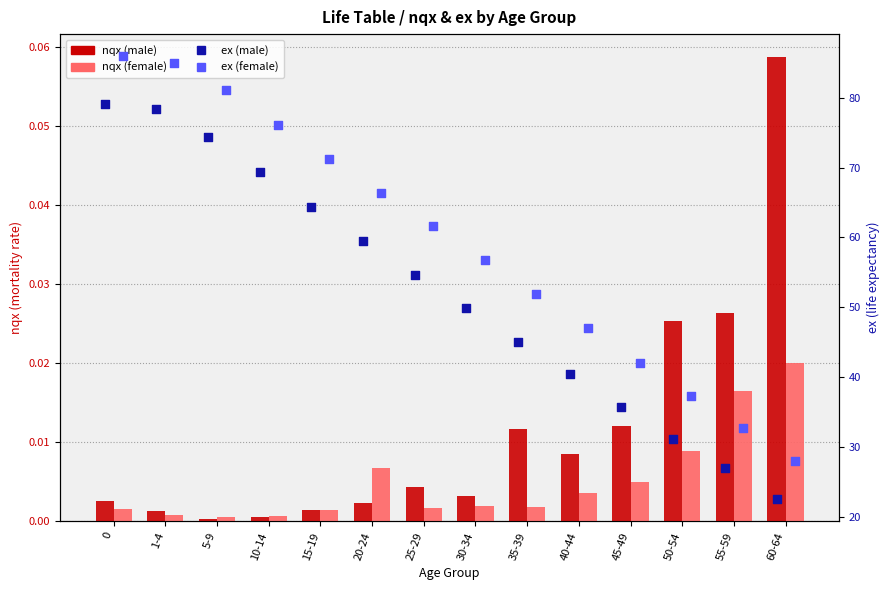

What are all the series names shown in the legend?

nqx (male), nqx (female), ex (male), ex (female)